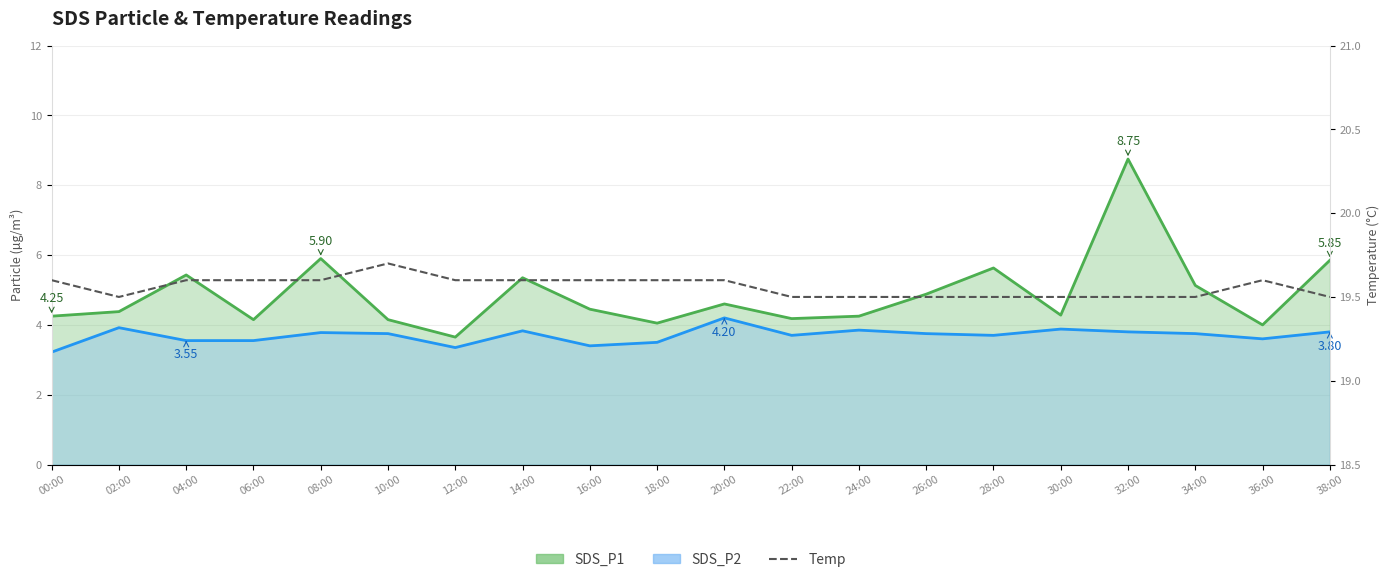

The value at 14:00 is 11.7. True or false?

False